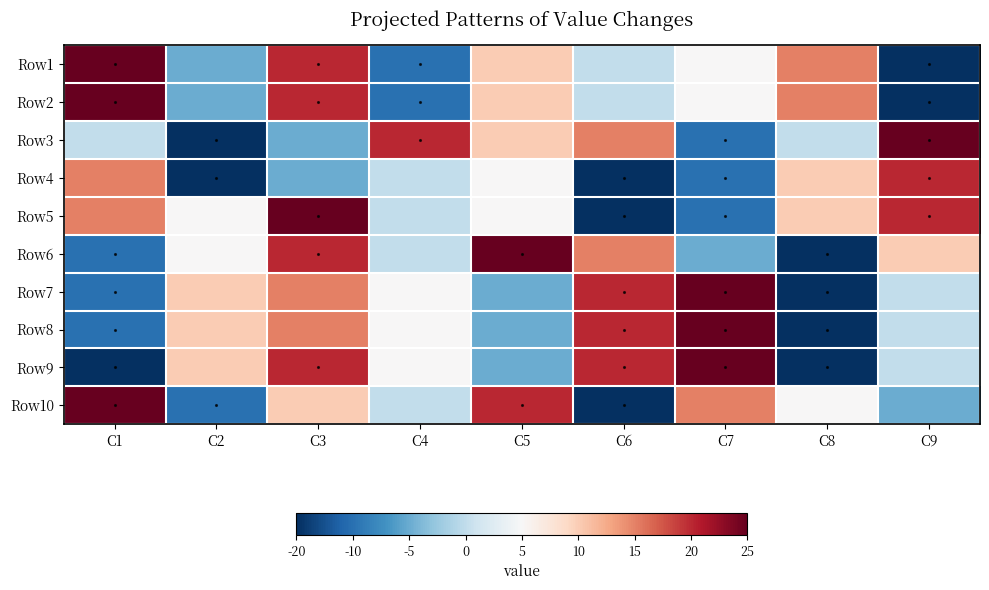

At C1, list the series in order from smallest to largest.

Row9, Row6, Row7, Row8, Row3, Row4, Row5, Row1, Row2, Row10